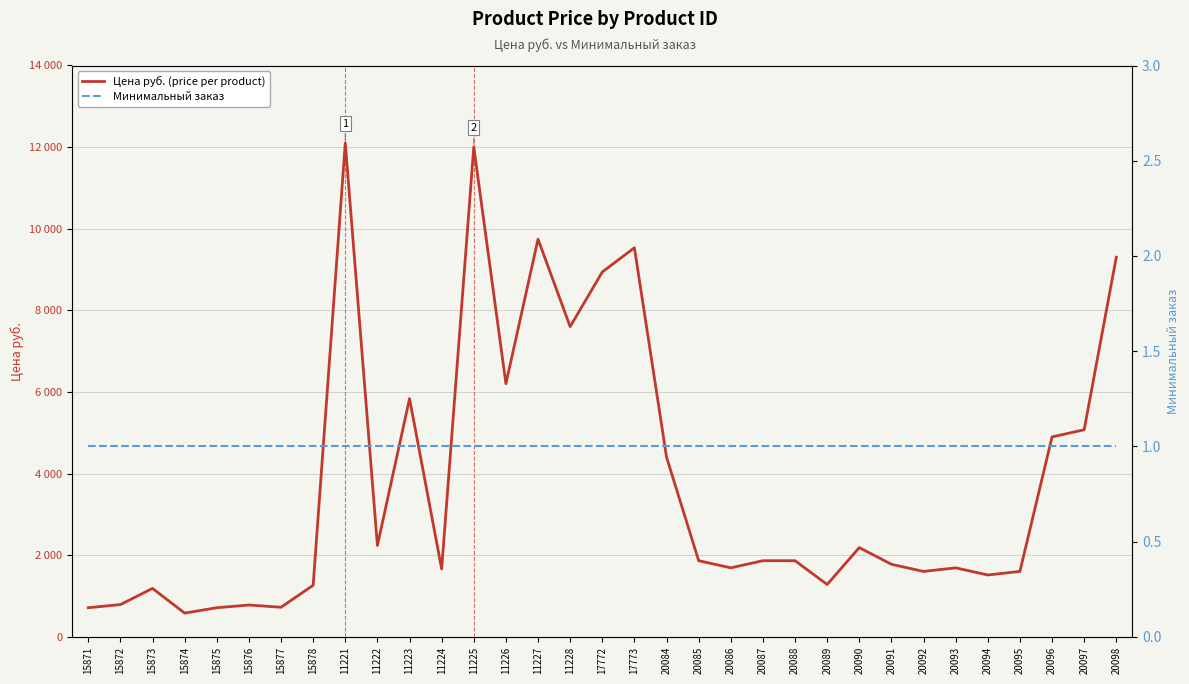

How many lines are shown in the chart?

2